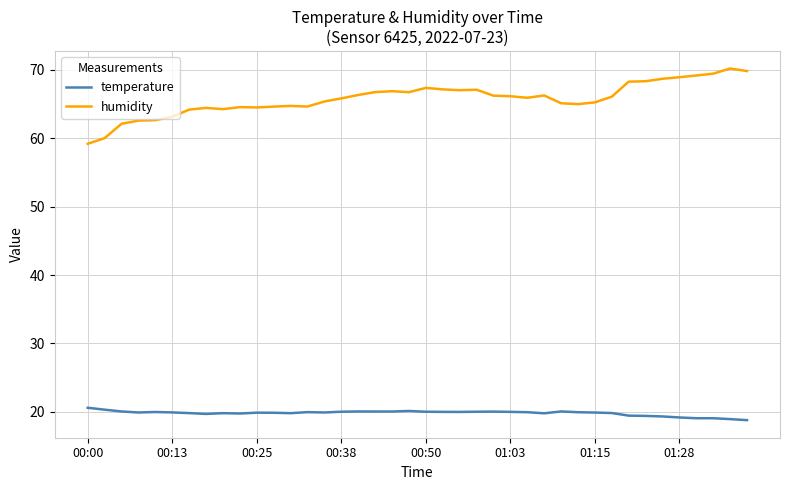

How many distinct data groups are displayed?

2